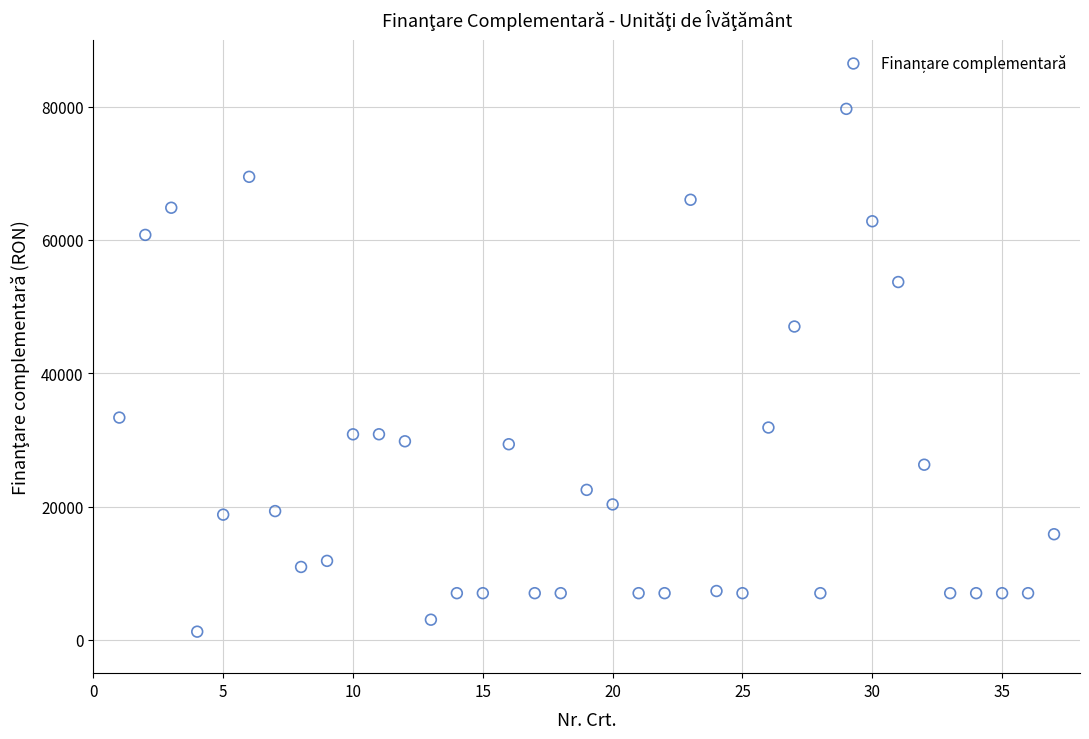

What is the range of X values (max minus min)?

36